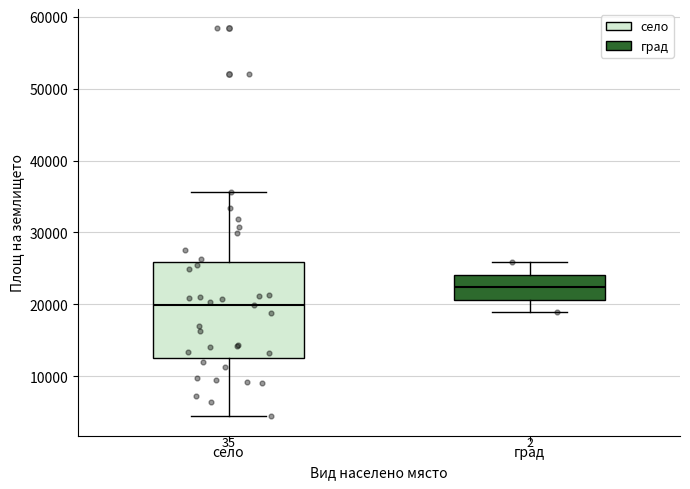

Reading left to right, read every box against the y-axis: the position of its median line, the range the box covers, and the ends of its whiskers. The values are not printed on the chart, so give them approximately, as read against the axis.

село: median 20000, box 13000 to 26000, whiskers 4000 to 36000
град: median 22000, box 21000 to 24000, whiskers 19000 to 26000